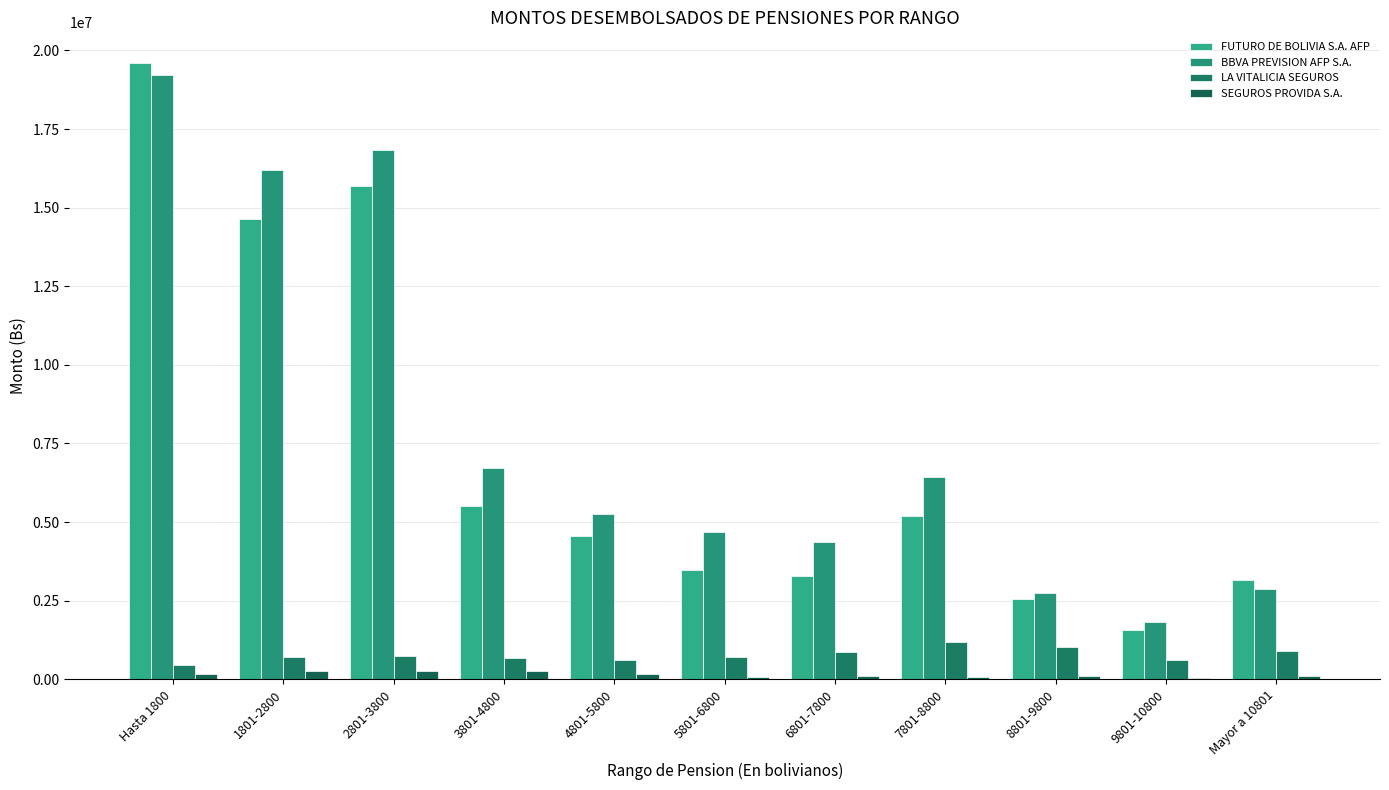

How many data points does each series have?

11